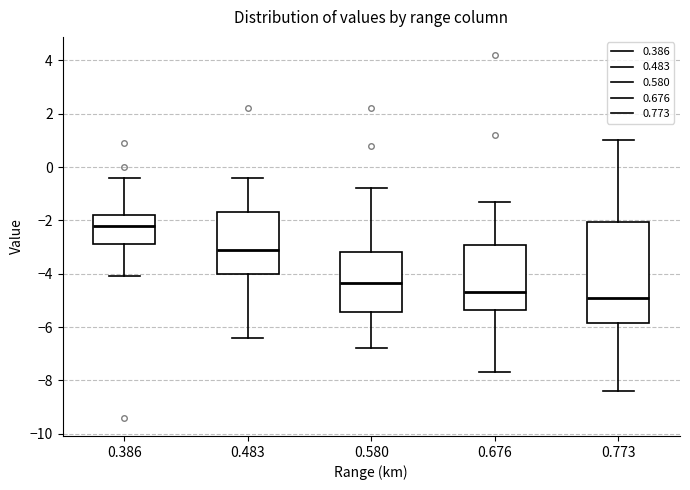

Reading left to right, transcribe this box plot: for each box, give where its median line is, the range the box spans, and where its two whiskers end, as read against the y-axis. The values are not printed on the chart, so give them approximately, as read against the axis.

0.386: median -2.2, box -2.8 to -1.8, whiskers -4.0 to -0.4
0.483: median -3.0, box -4.0 to -1.6, whiskers -6.4 to -0.4
0.580: median -4.4, box -5.4 to -3.2, whiskers -6.8 to -0.8
0.676: median -4.6, box -5.4 to -3.0, whiskers -7.6 to -1.2
0.773: median -4.8, box -5.8 to -2.0, whiskers -8.4 to 1.0